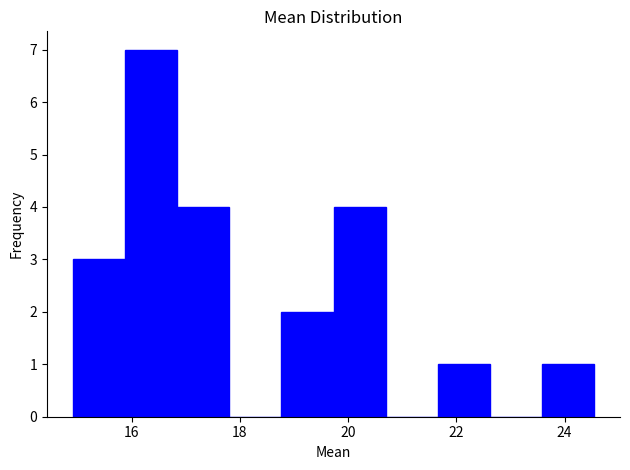

What is the height of the bar covering 23.6 to 24.6 on the x-axis? Neither the bar edges nor the heights are printed on the chart, so give them approximately, as read against the axes.

1